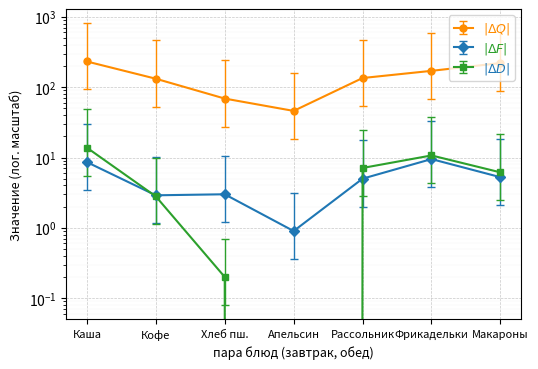

How many interior local valleys does the |ΔProt| series have?

2